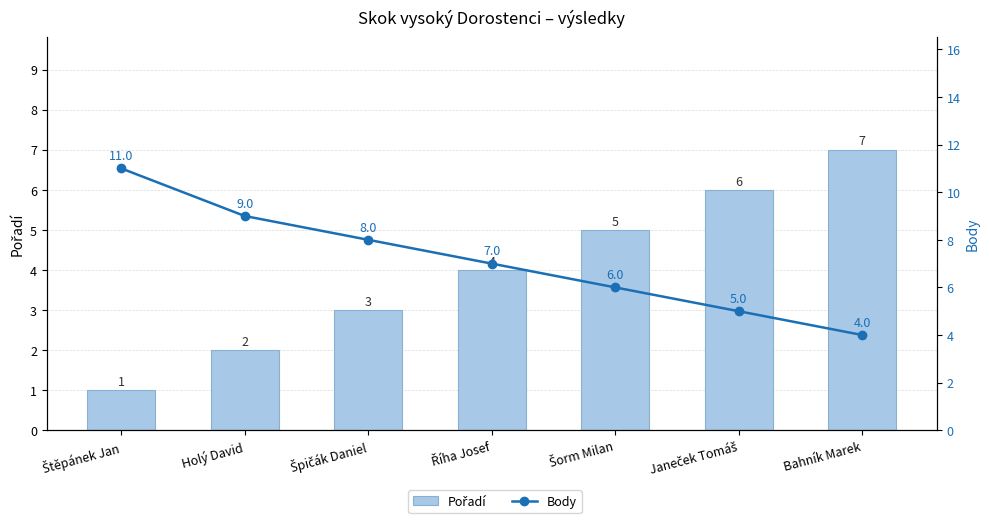

What is the minimum value shown in the chart?

1